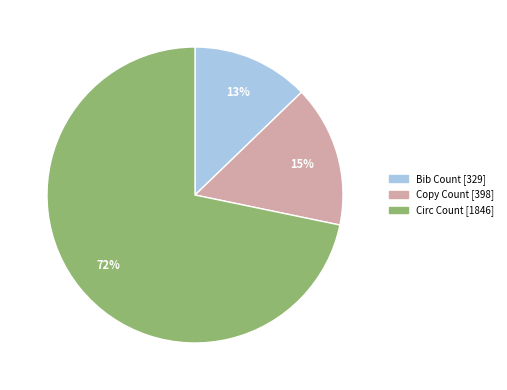

Do Bib Count and Copy Count together represent more than half of the pie?

No